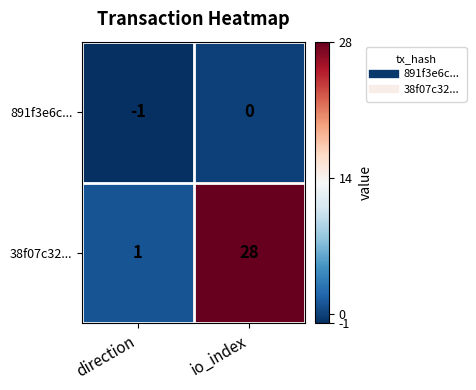

Reading left to right, what are all the values shown in this chart?

891f3e6c...: direction=-1	io_index=0
38f07c32...: direction=1	io_index=28